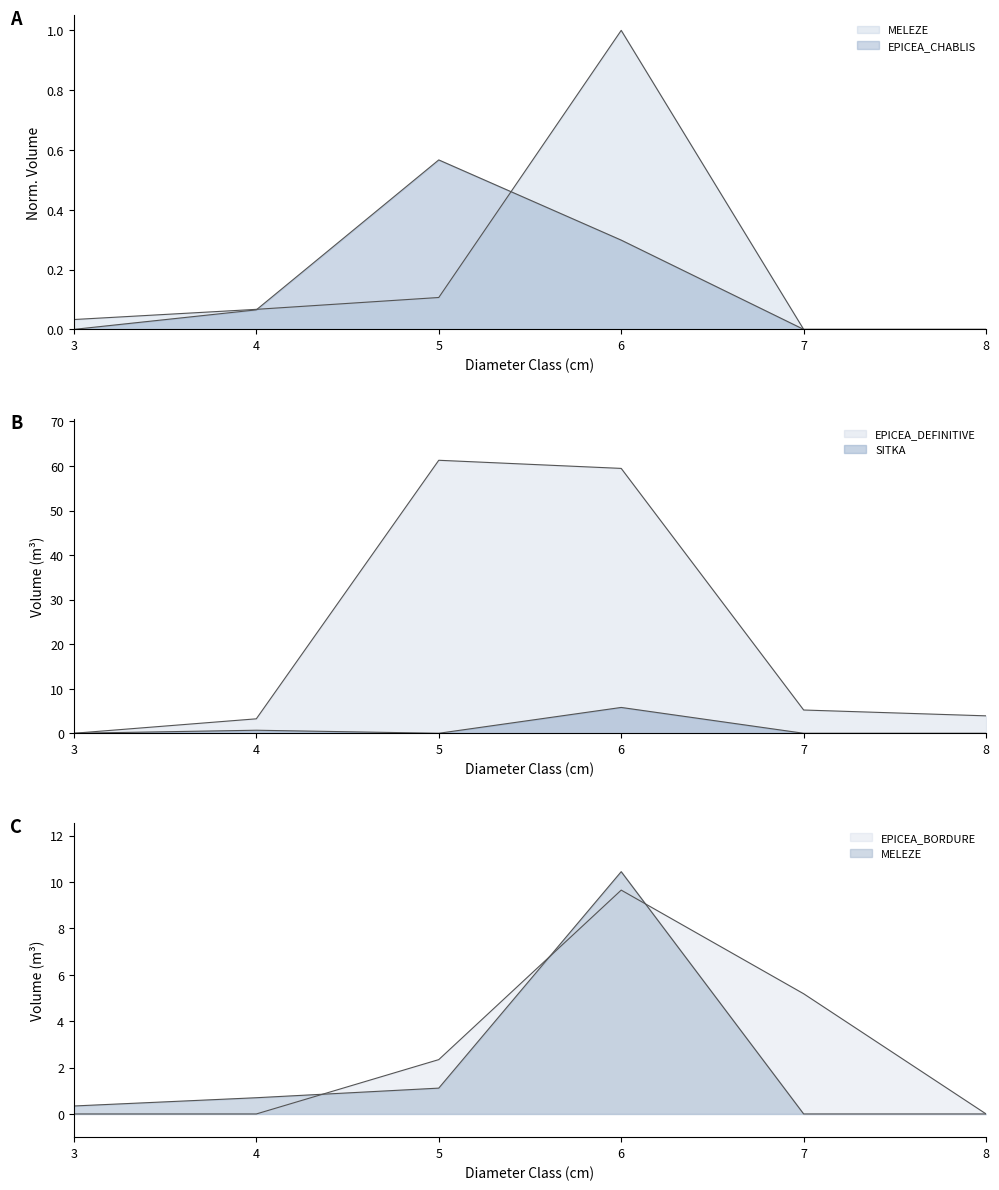

What is the total value across all series at 7?

10.4